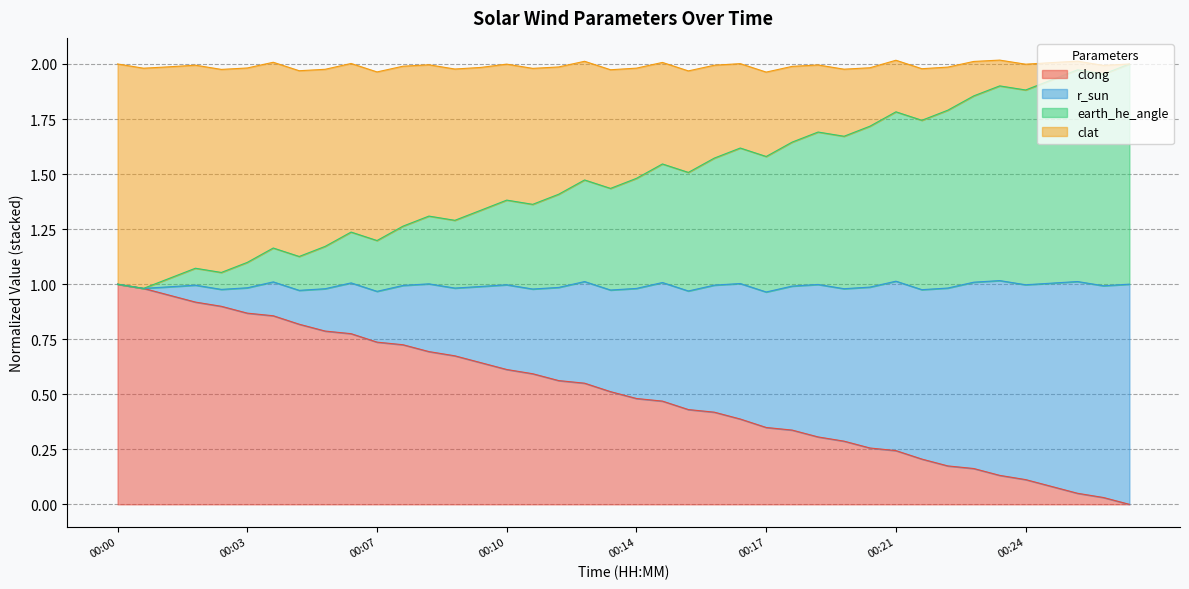

What are all the series names shown in the legend?

clong, r_sun, earth_he_angle, clat